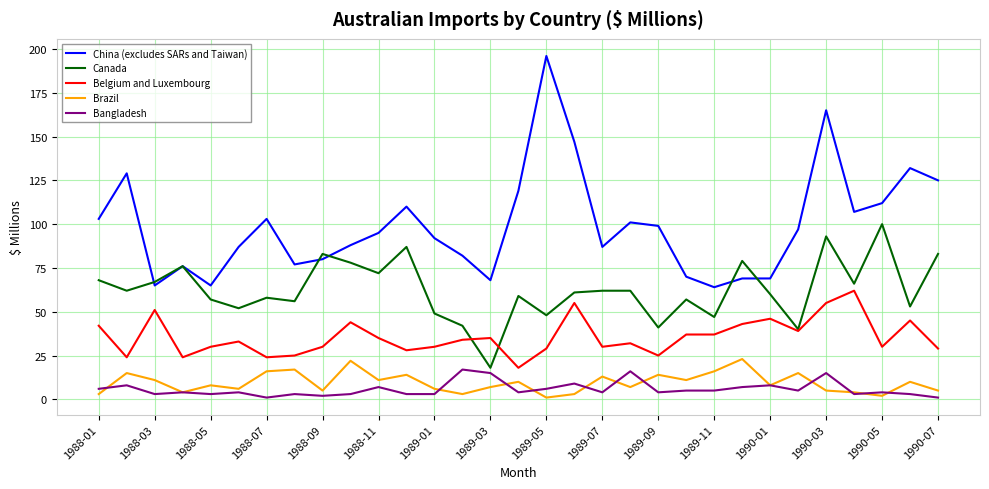

What is the minimum value for Belgium and Luxembourg?

18